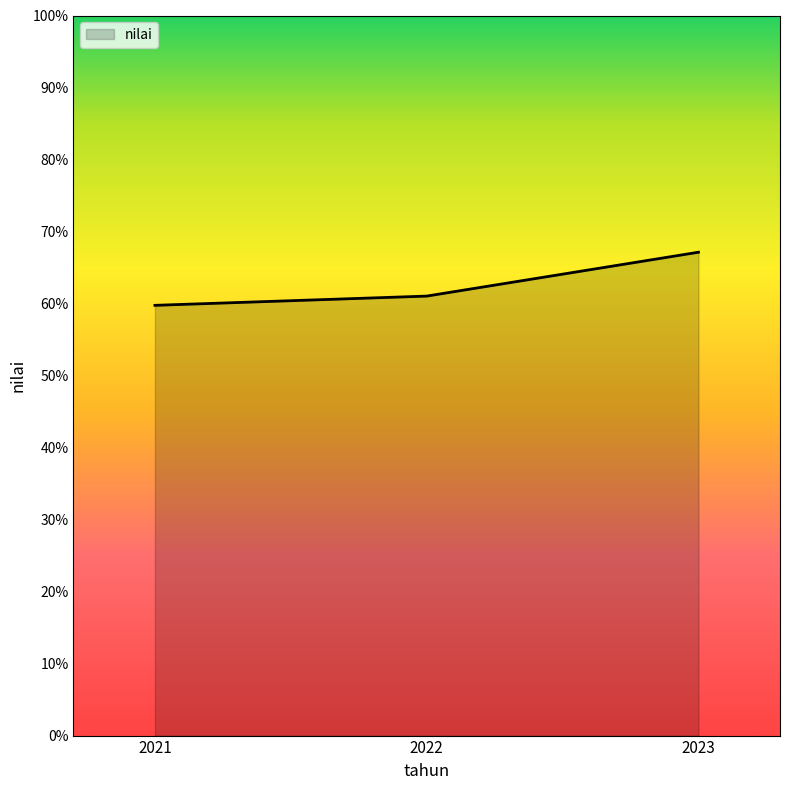

Reading left to right, list all the values displayed in this chart.

59.7	61.0	67.1